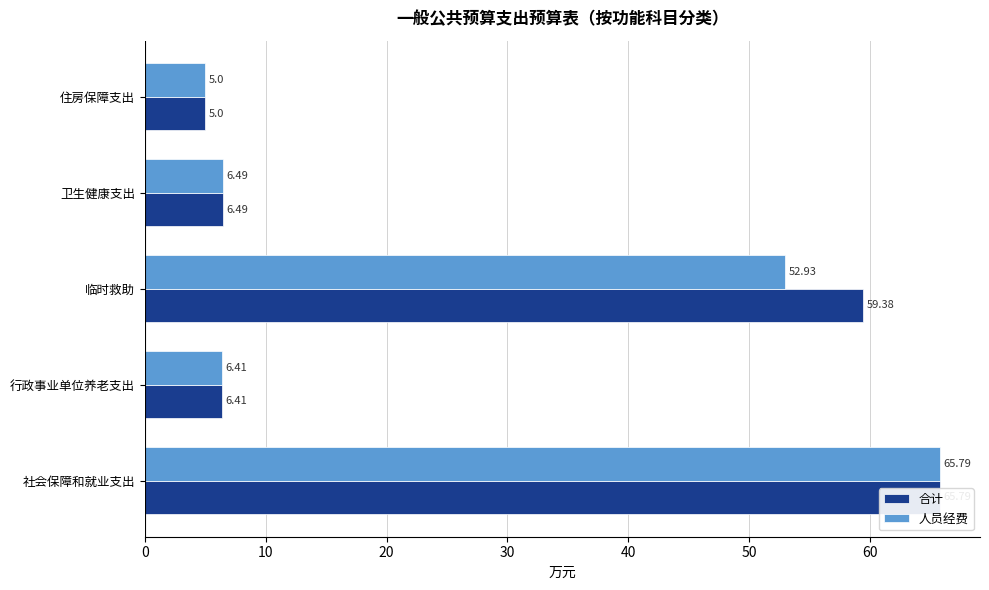

What is the difference between the second highest and second lowest values in the 人员经费 series?

46.5